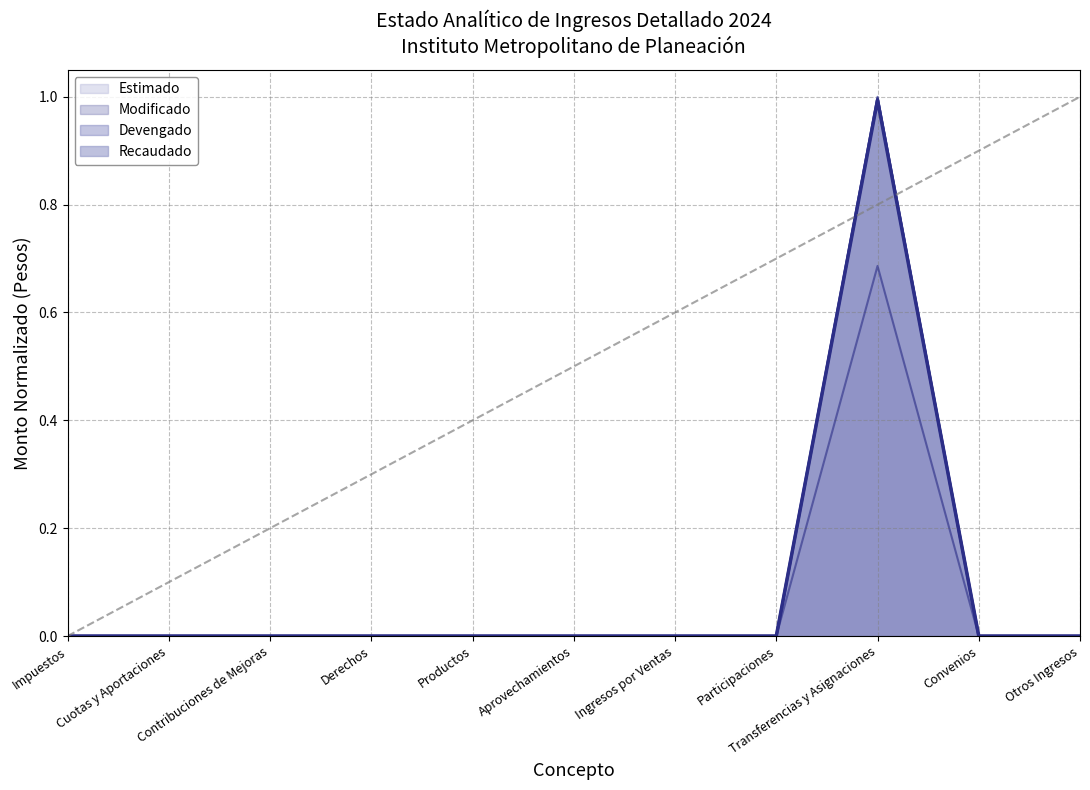

How many distinct data groups are displayed?

4